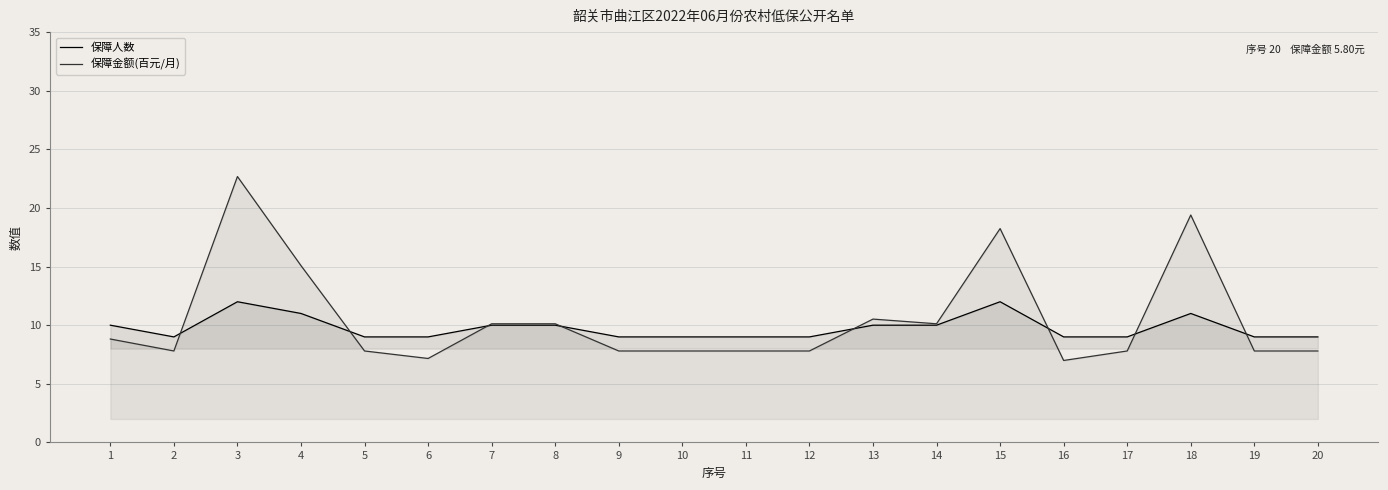

What is the sum of all 保障金额(百元/月) values?

209.4